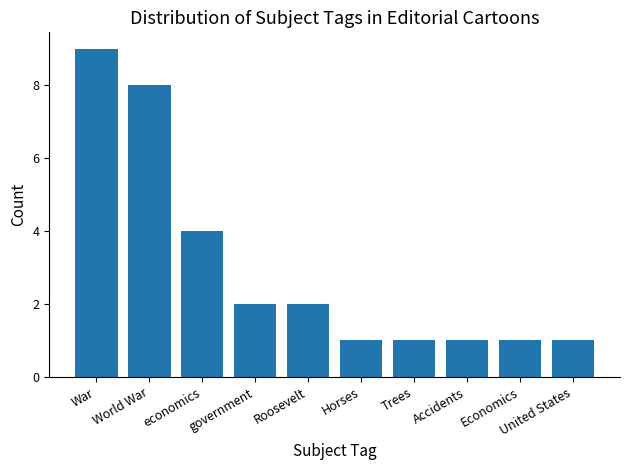

The chart shows a value of 1 at Trees. True or false?

True